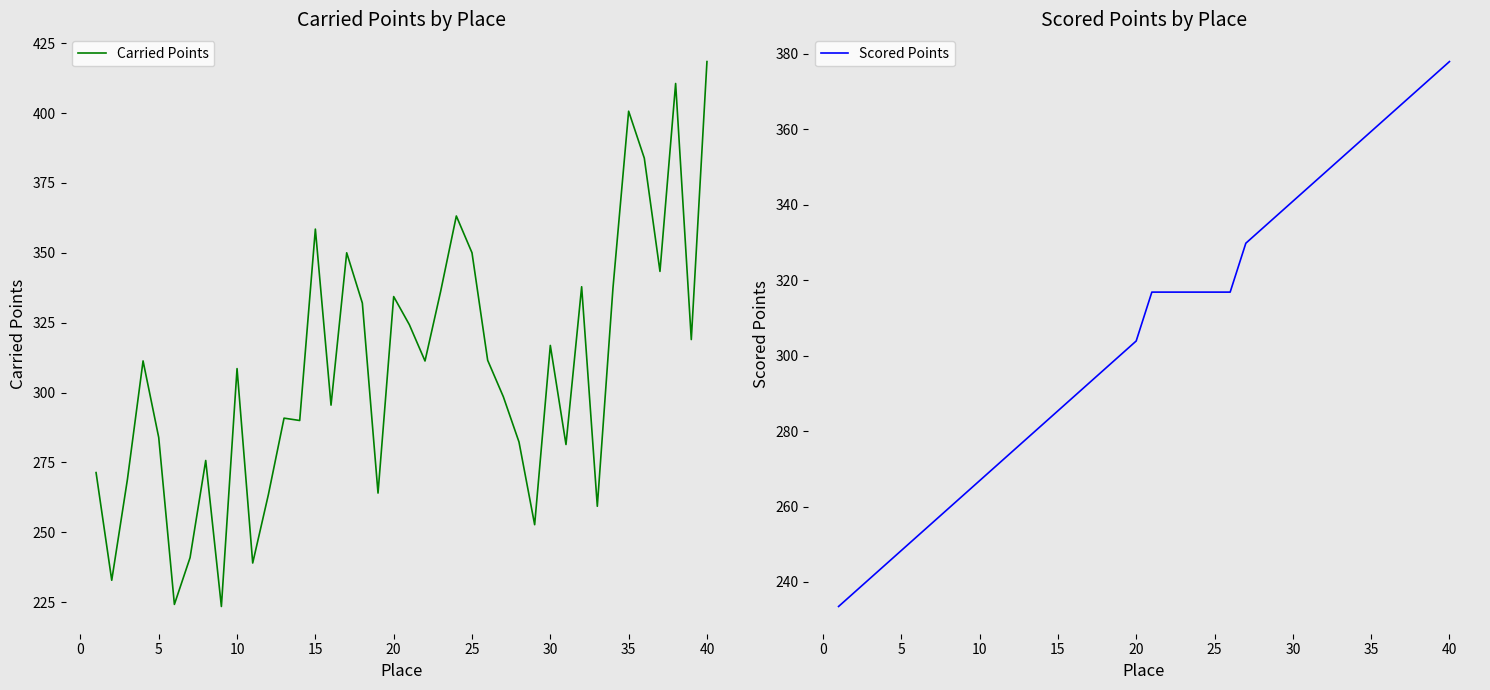

List the series in order of their overall mean, lowest first.

Scored Points, Carried Points